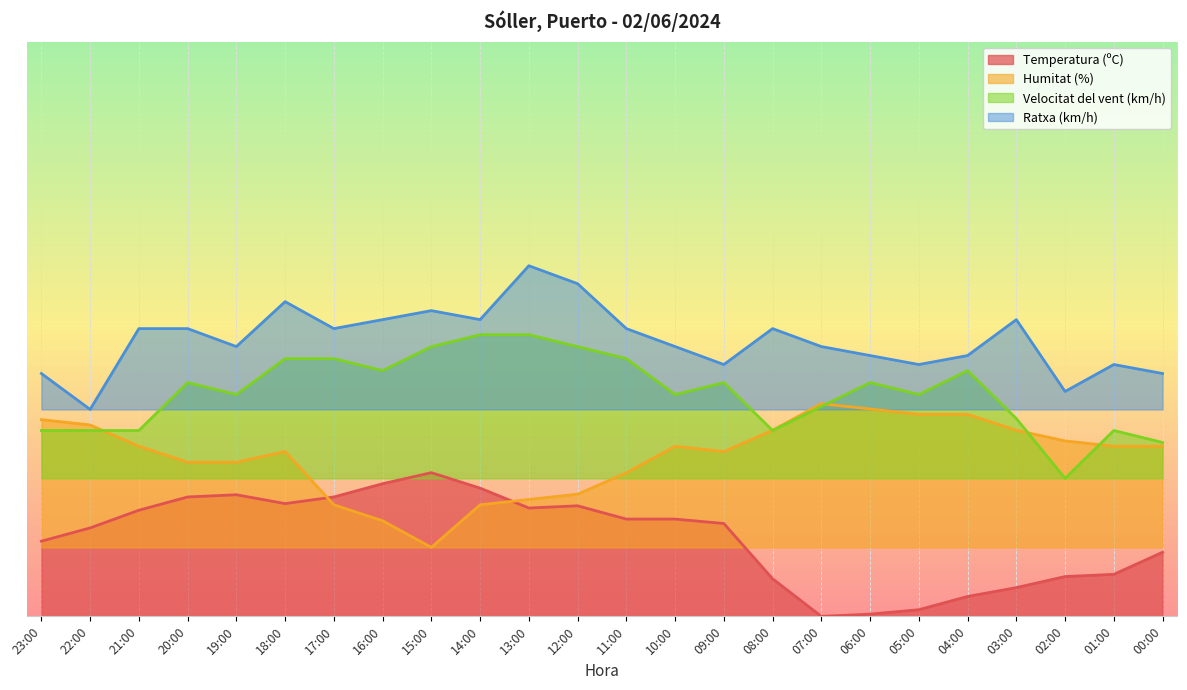

Does the chart display data point markers on the line(s)?

No